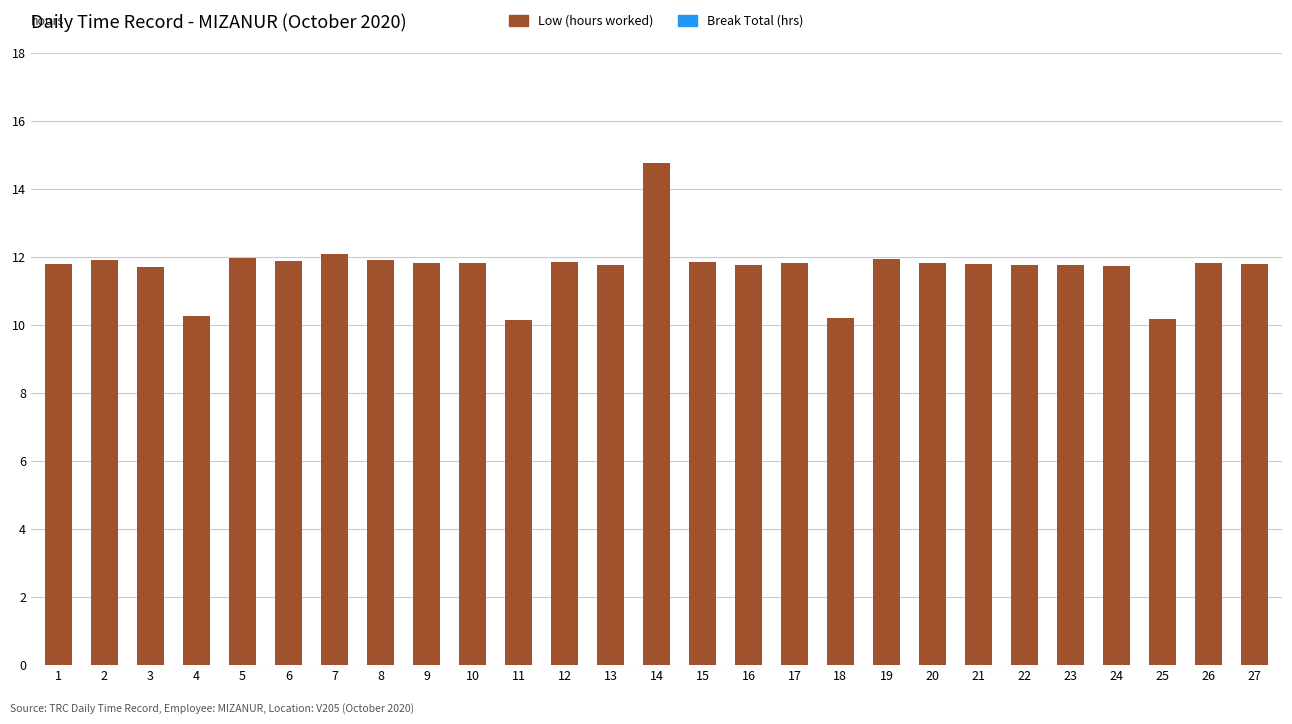

What is the change in value from 7 to 14?

+2.7